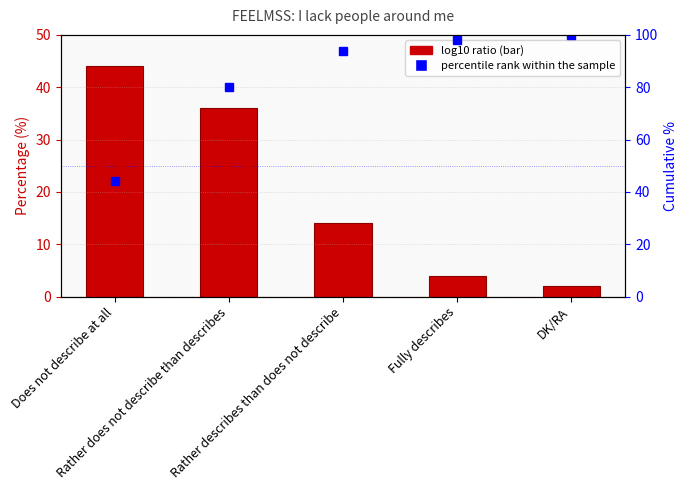

Which series has the largest range (max minus min)?

percentile rank within the sample